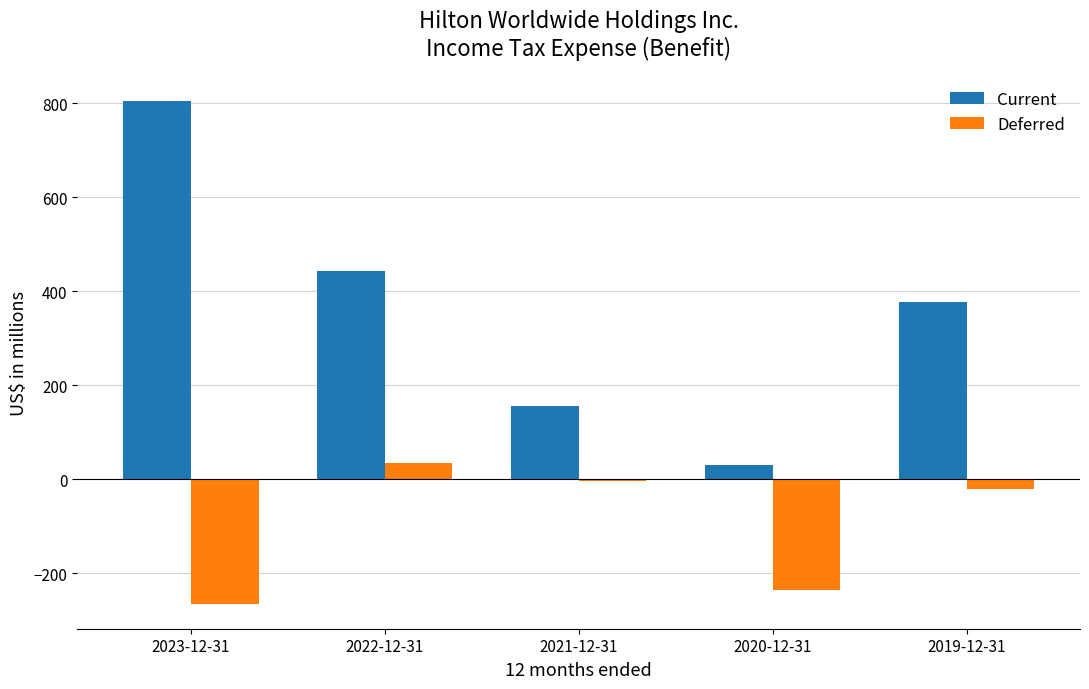

Which series changed the most between 2023-12-31 and 2022-12-31?

Current